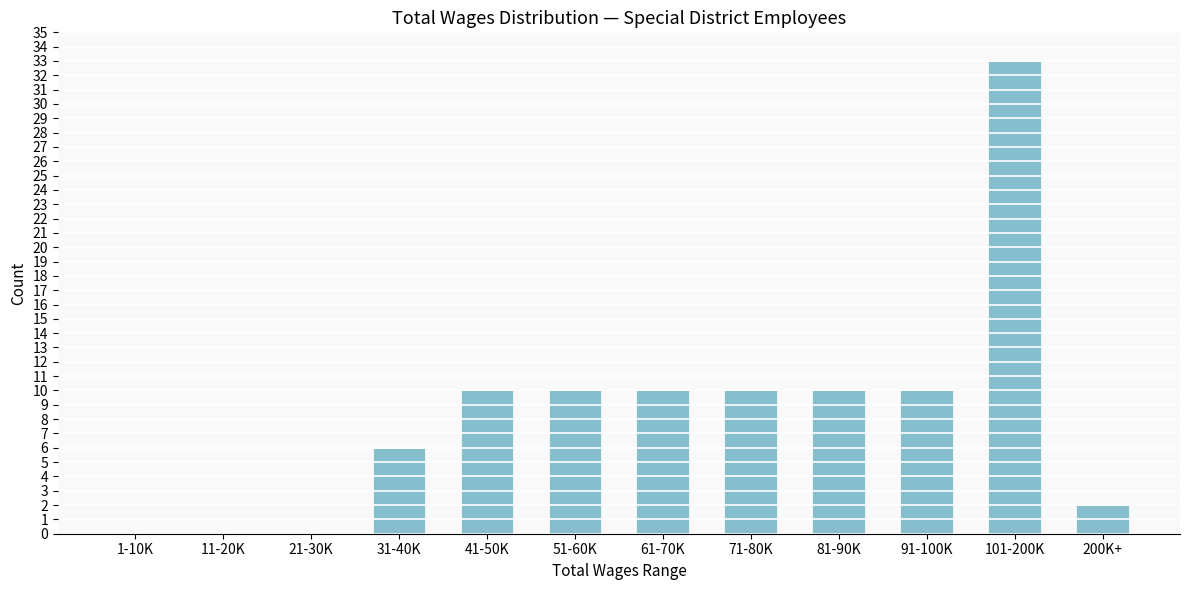

Reading left to right, transcribe all the data shown in this chart.

1-10K=0	11-20K=0	21-30K=0	31-40K=6	41-50K=10	51-60K=10	61-70K=10	71-80K=10	81-90K=10	91-100K=10	101-200K=33	200K+=2